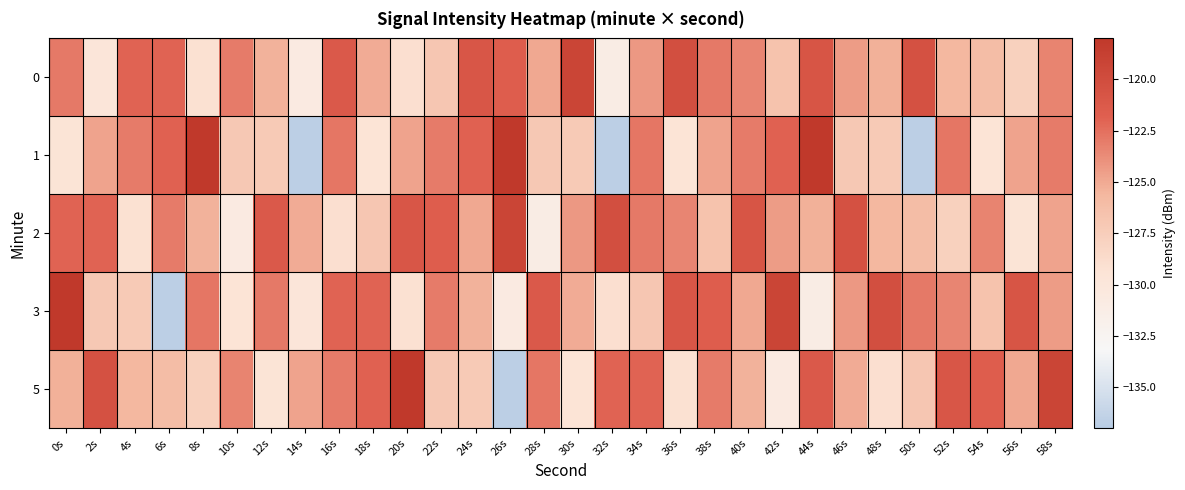

What is the minimum value shown in the chart?

-136.6